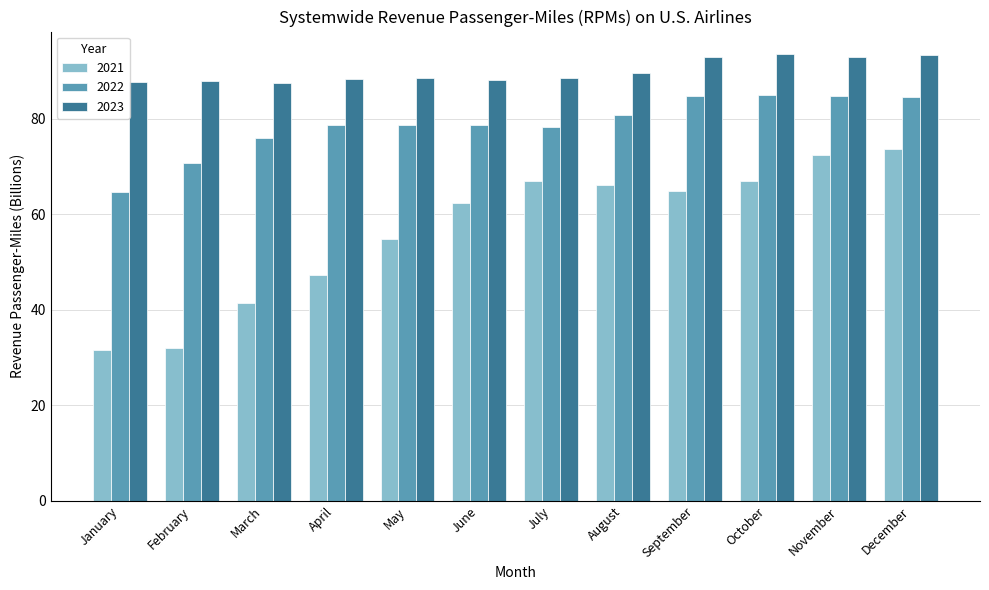

What is the minimum value shown in the chart?

31.5